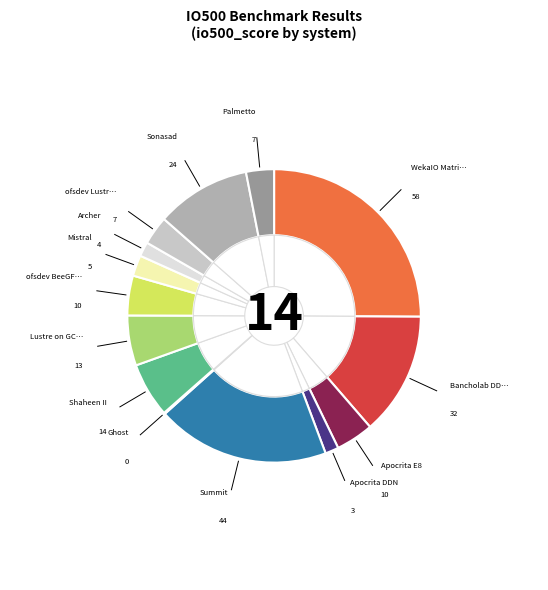

Is it true that ofsdev BeeGFS is 4% of the pie?

True